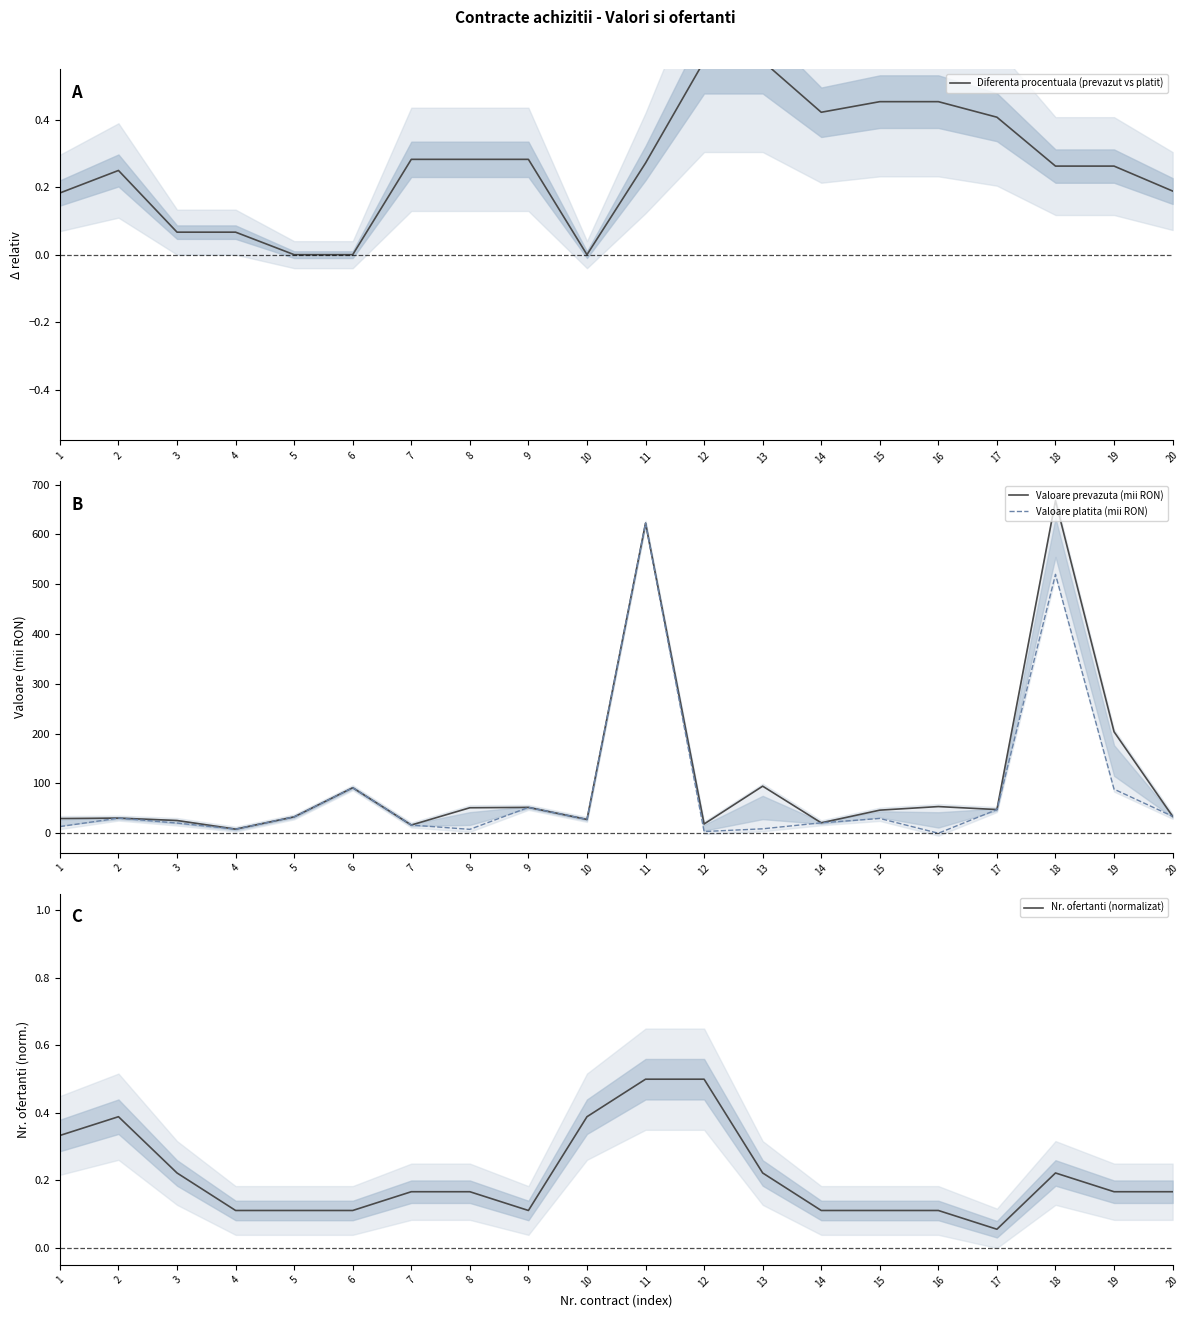

How many interior local peaks does the Diferenta procentuala (prevazut vs platit) series have?

2